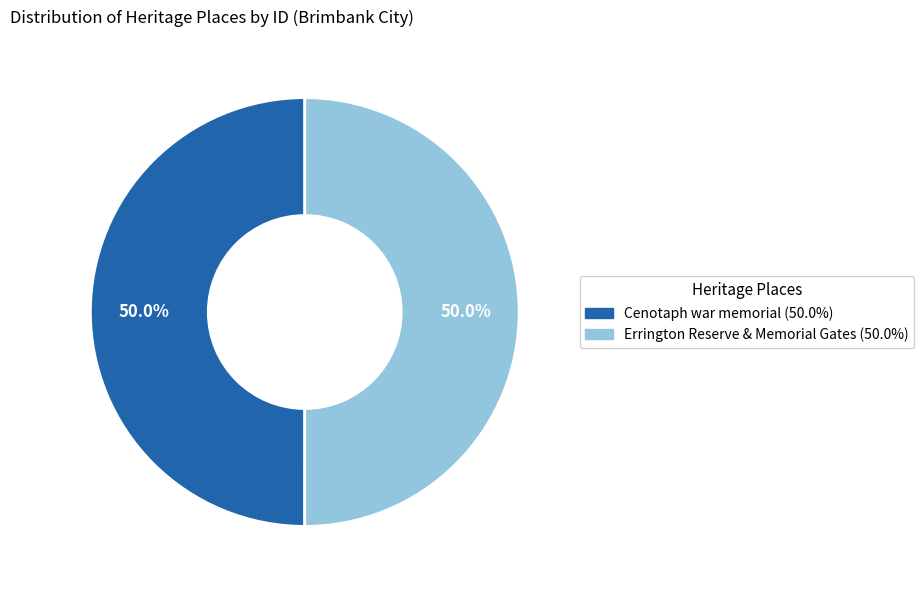

What percentage is NOT represented by Errington Reserve & Memorial Gates?

50.0%